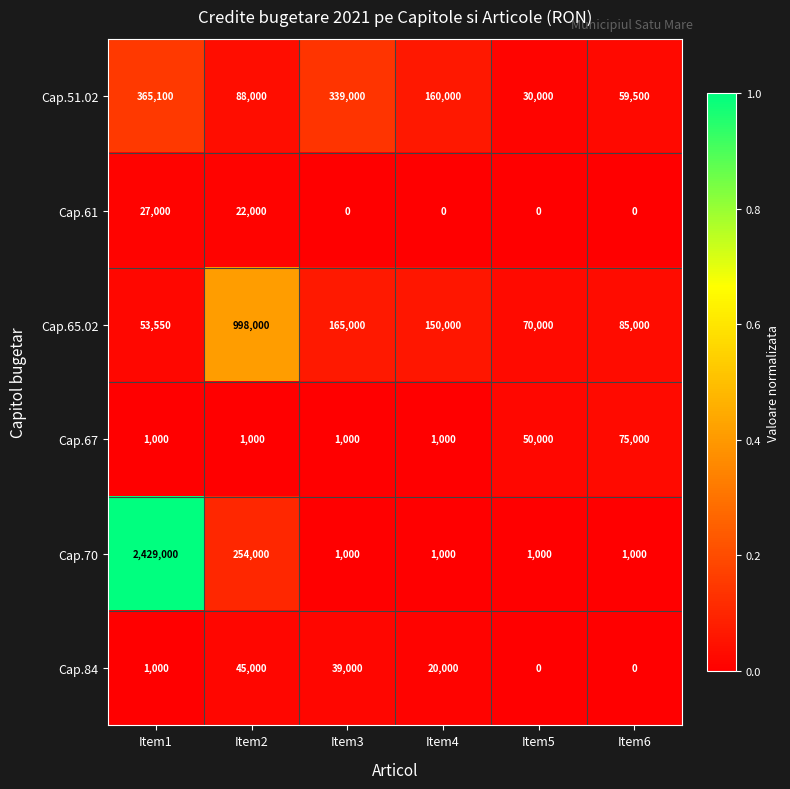

List the series in order of their peak value, lowest first.

Cap.61, Cap.84, Cap.67, Cap.51.02, Cap.65.02, Cap.70